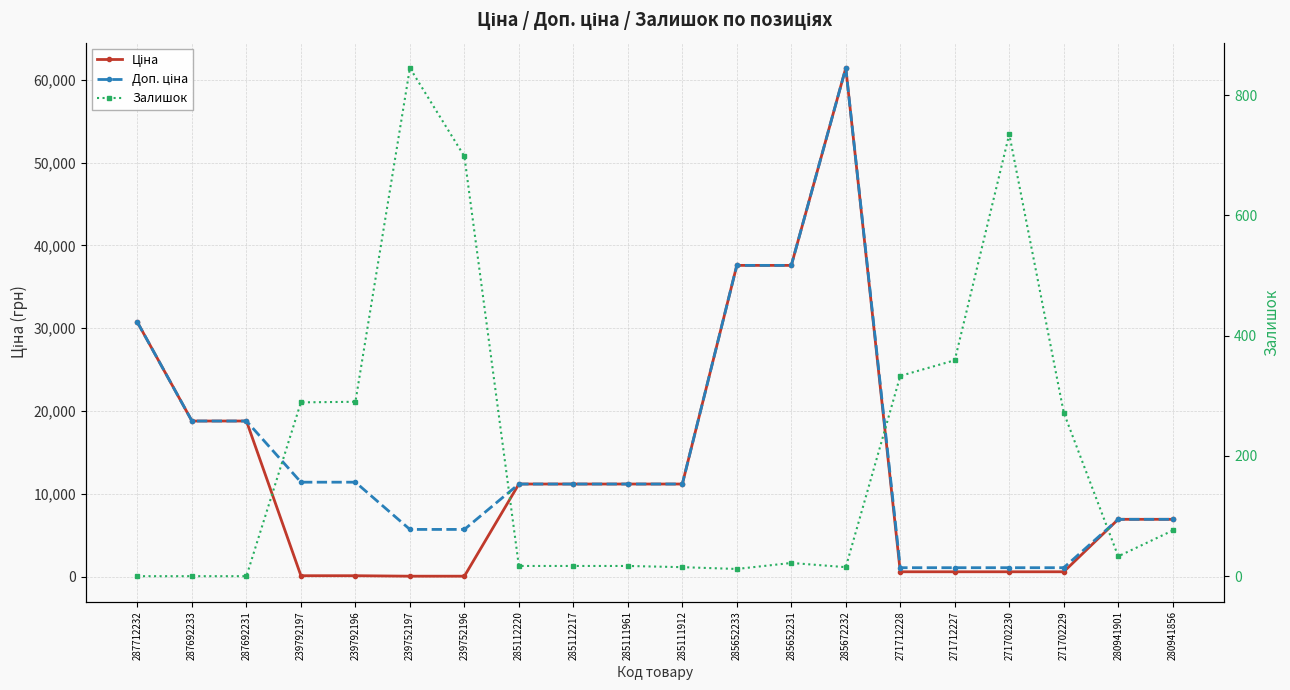

How many lines are shown in the chart?

3